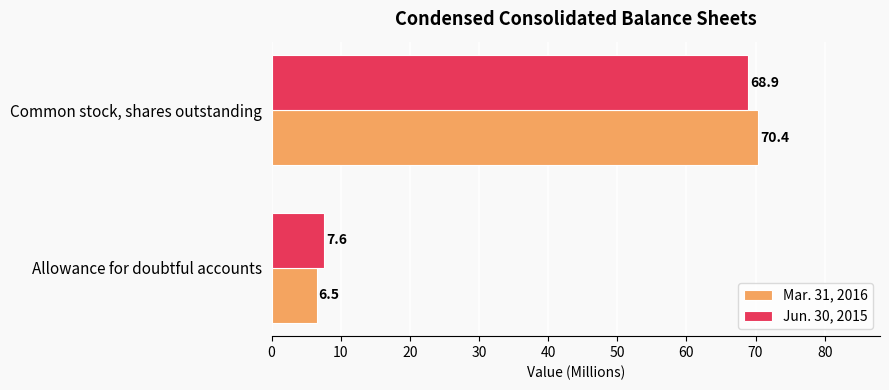

Which series has the largest total across all categories?

Mar. 31, 2016